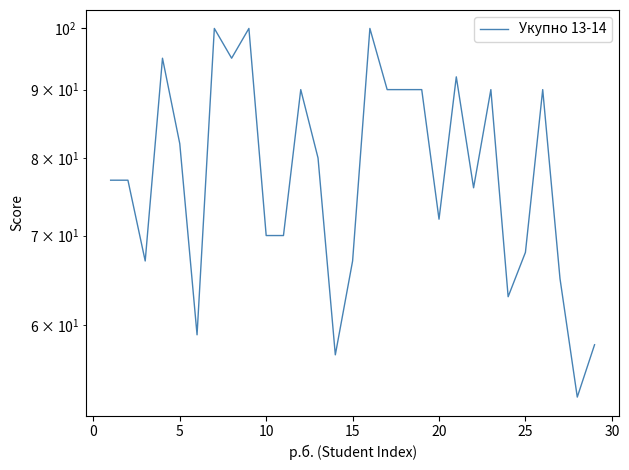

Does the chart display data point markers on the line(s)?

No